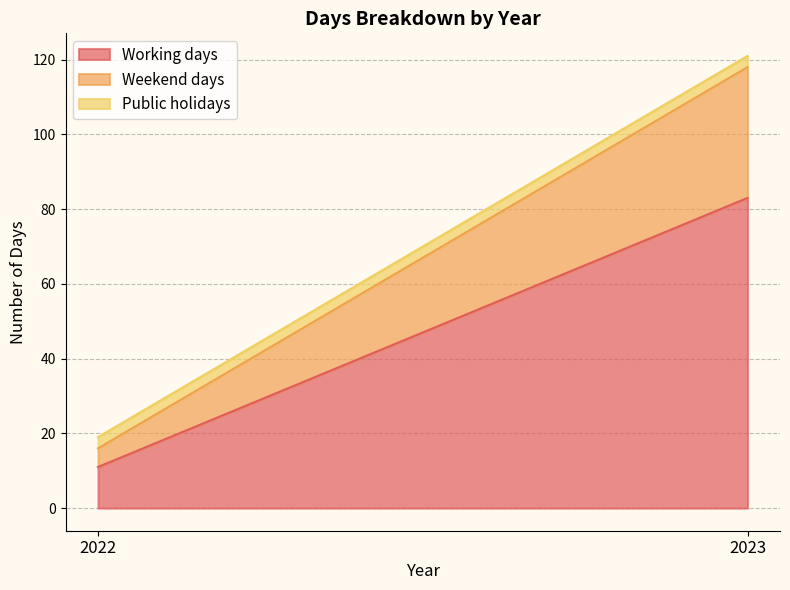

Is it true that Weekend days equals 20 at 2023?

False